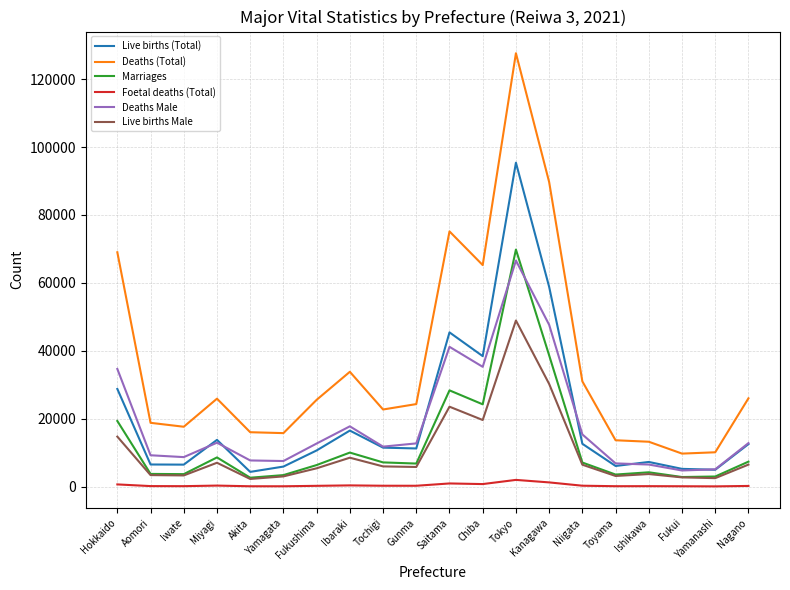

True or false: Live births (Total) and Deaths Male cross at least once.

True